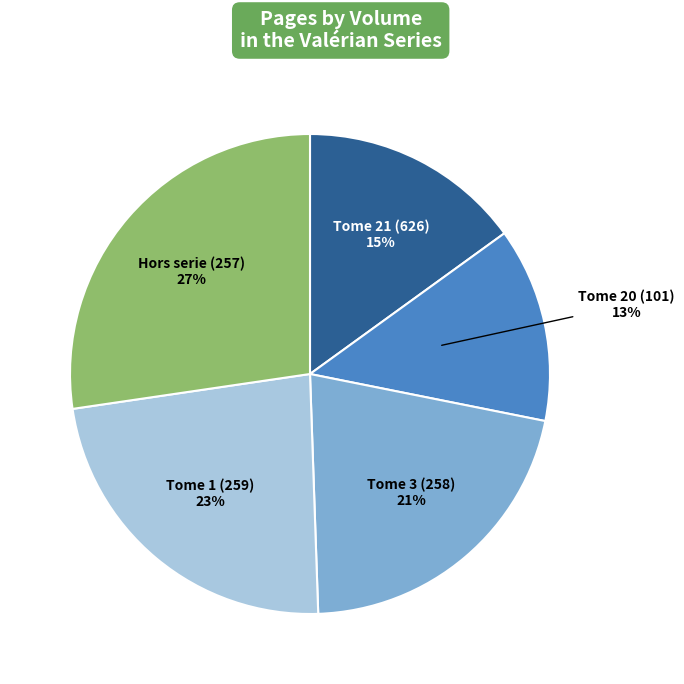

Does any single category account for the majority?

No